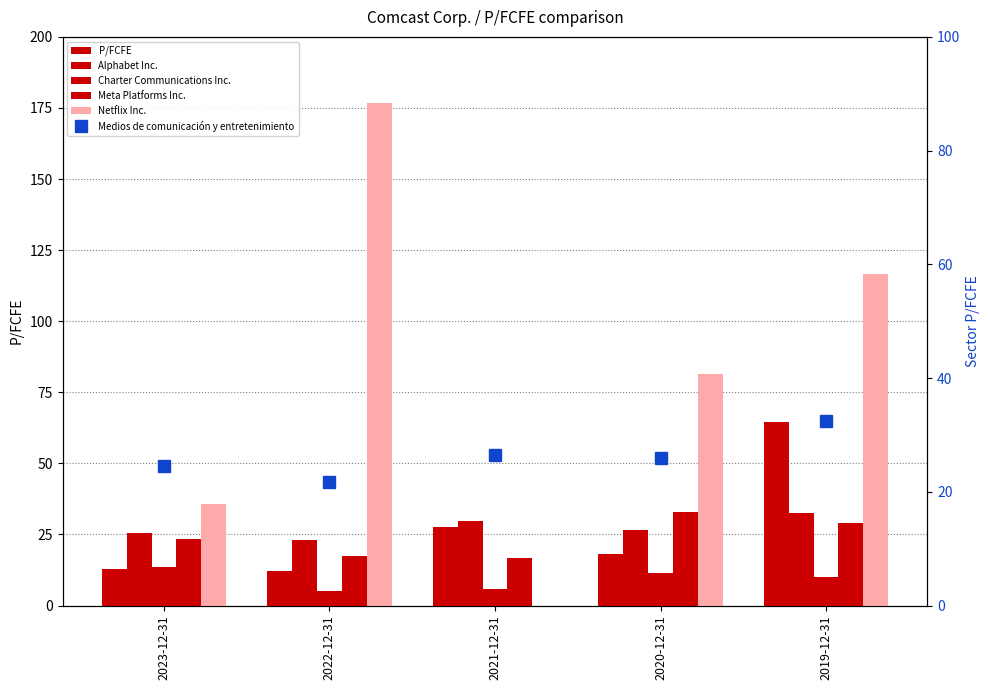

At 2019-12-31, list the series in order from largest to smallest.

Netflix Inc., P/FCFE, Medios de comunicación y entretenimiento, Alphabet Inc., Meta Platforms Inc., Charter Communications Inc.